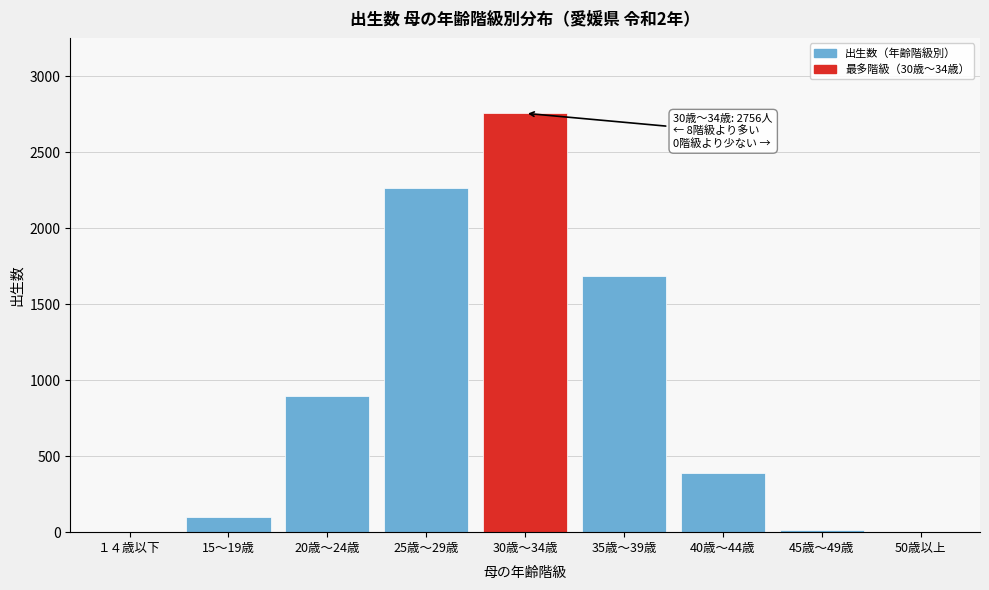

What is the greatest value displayed?

2756